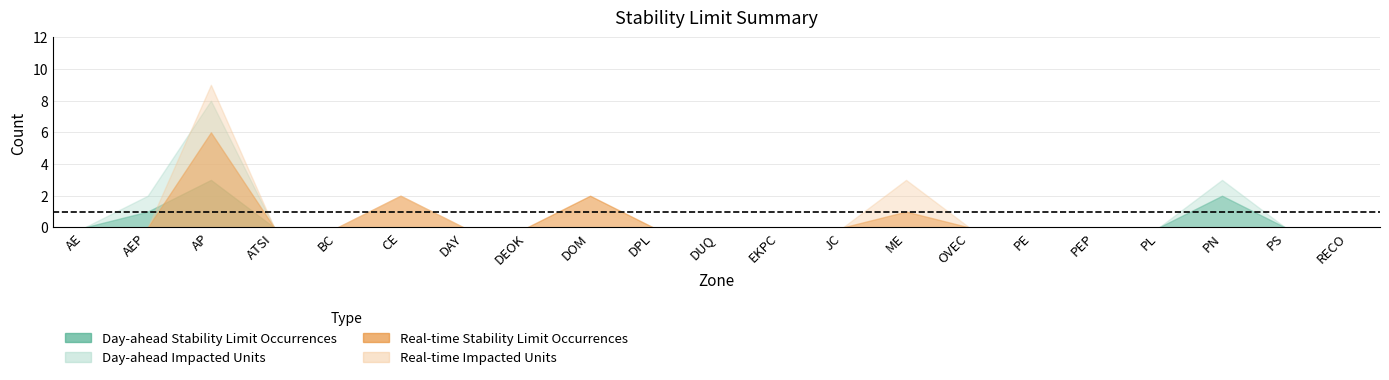

Reading left to right, list all the values displayed in this chart.

Day-ahead Stability Limit Occurrences: 0	1	3	0	0	0	0	0	0	0	0	0	0	0	0	0	0	0	2	0	0
Day-ahead Impacted Units: 0	2	8	0	0	0	0	0	0	0	0	0	0	0	0	0	0	0	3	0	0
Real-time Stability Limit Occurrences: 0	0	6	0	0	2	0	0	2	0	0	0	0	1	0	0	0	0	0	0	0
Real-time Impacted Units: 0	0	9	0	0	2	0	0	1	0	0	0	0	3	0	0	0	0	0	0	0